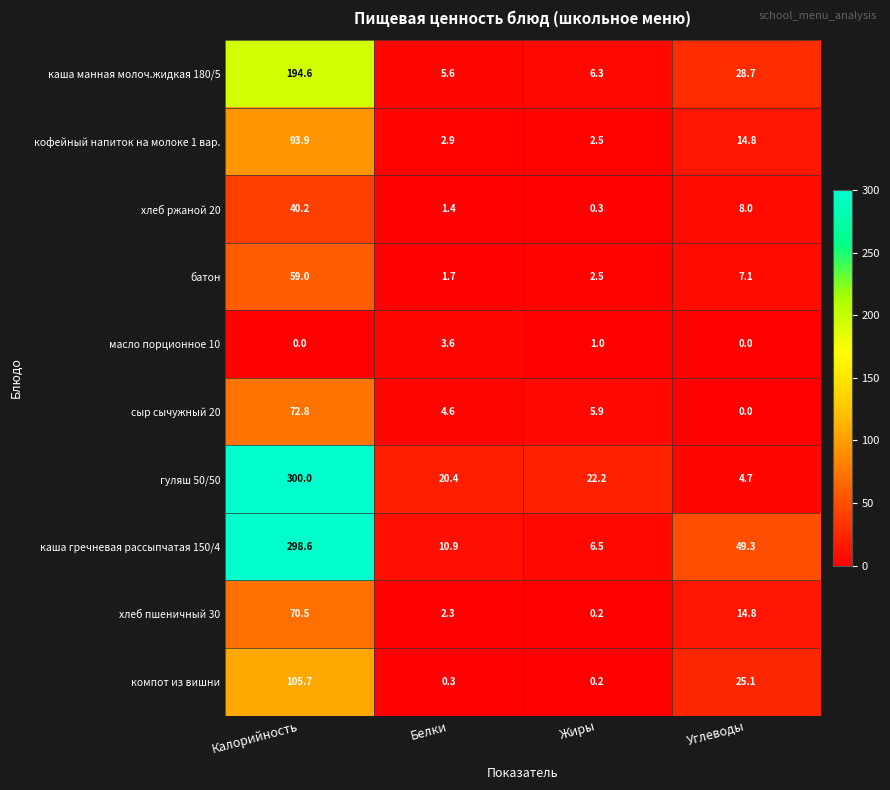

Rank the categories by гуляш 50/50 value from lowest to highest.

Углеводы, Белки, Жиры, Калорийность